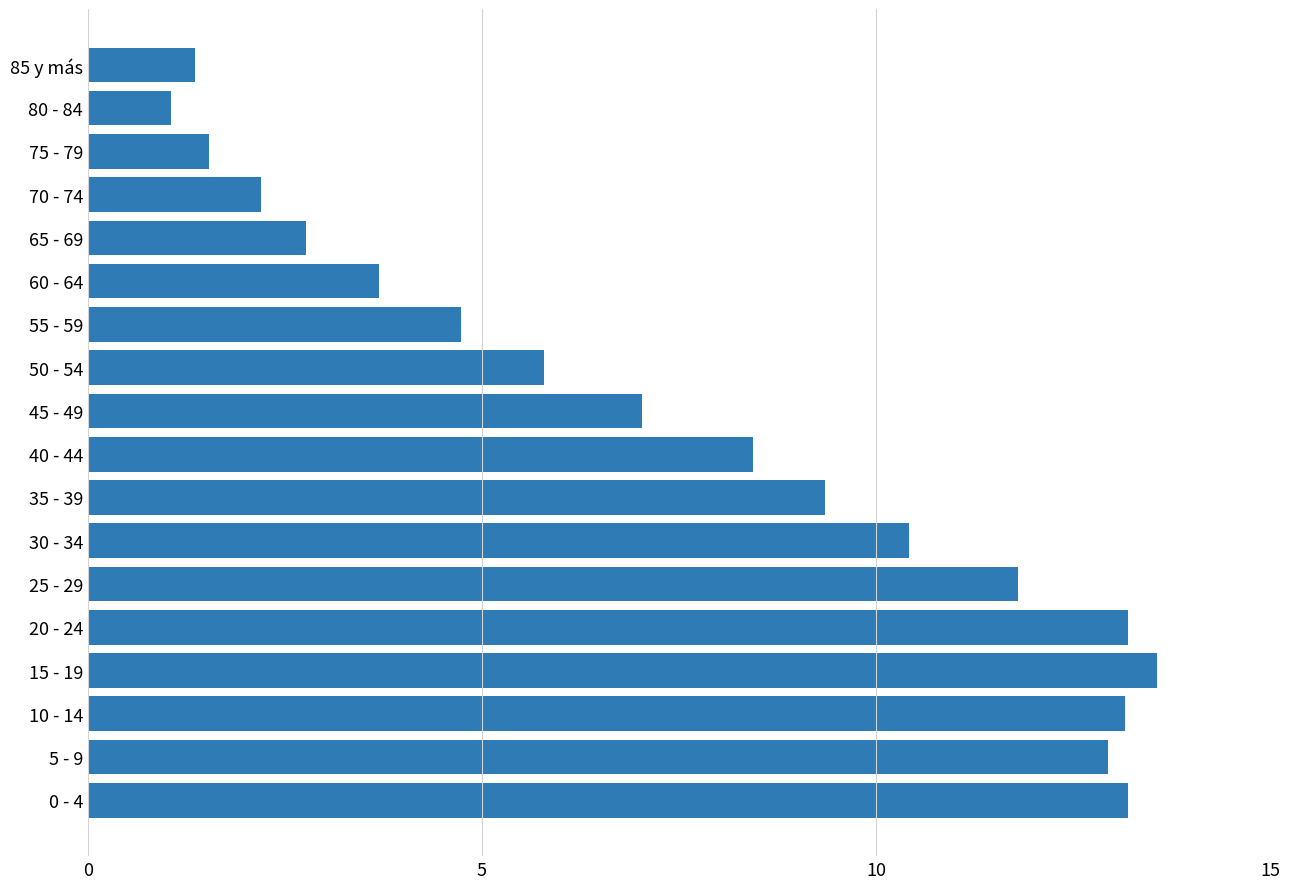

The value at 55 - 59 is 4.7. True or false?

True